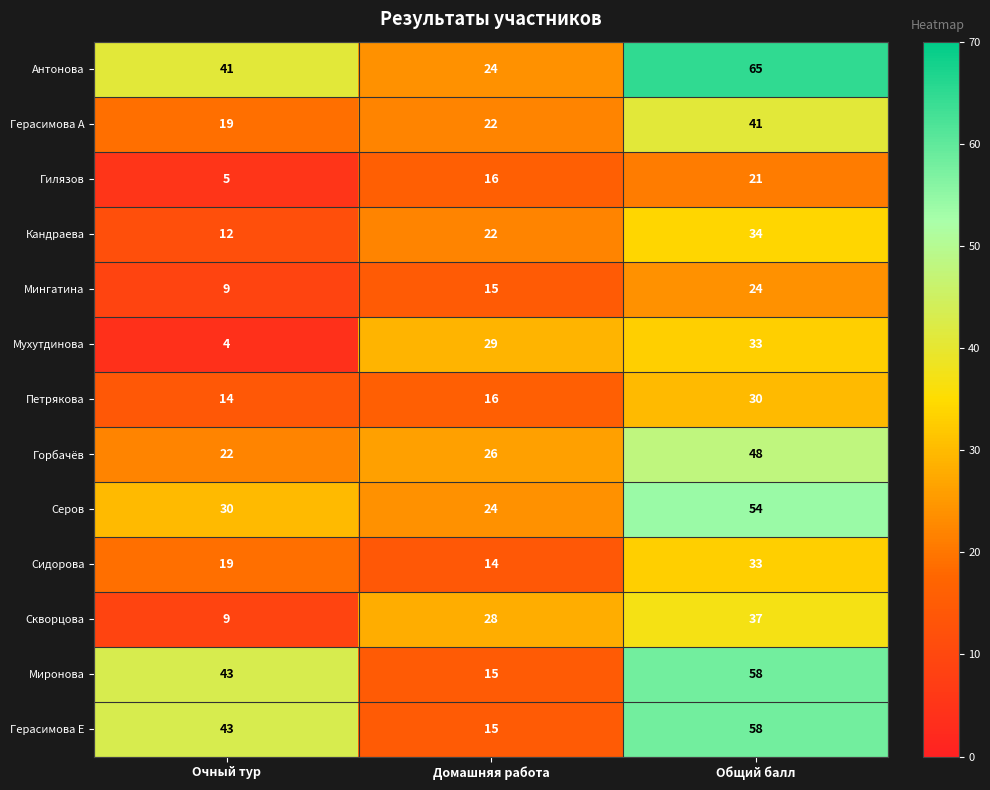

The Герасимова А series shows 59 at Общий балл. True or false?

False